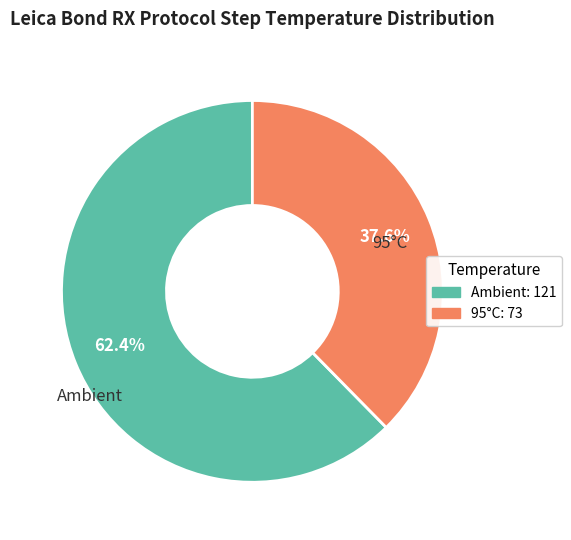

Approximately how many times larger is the value at Ambient compared to 95°C?

1.7